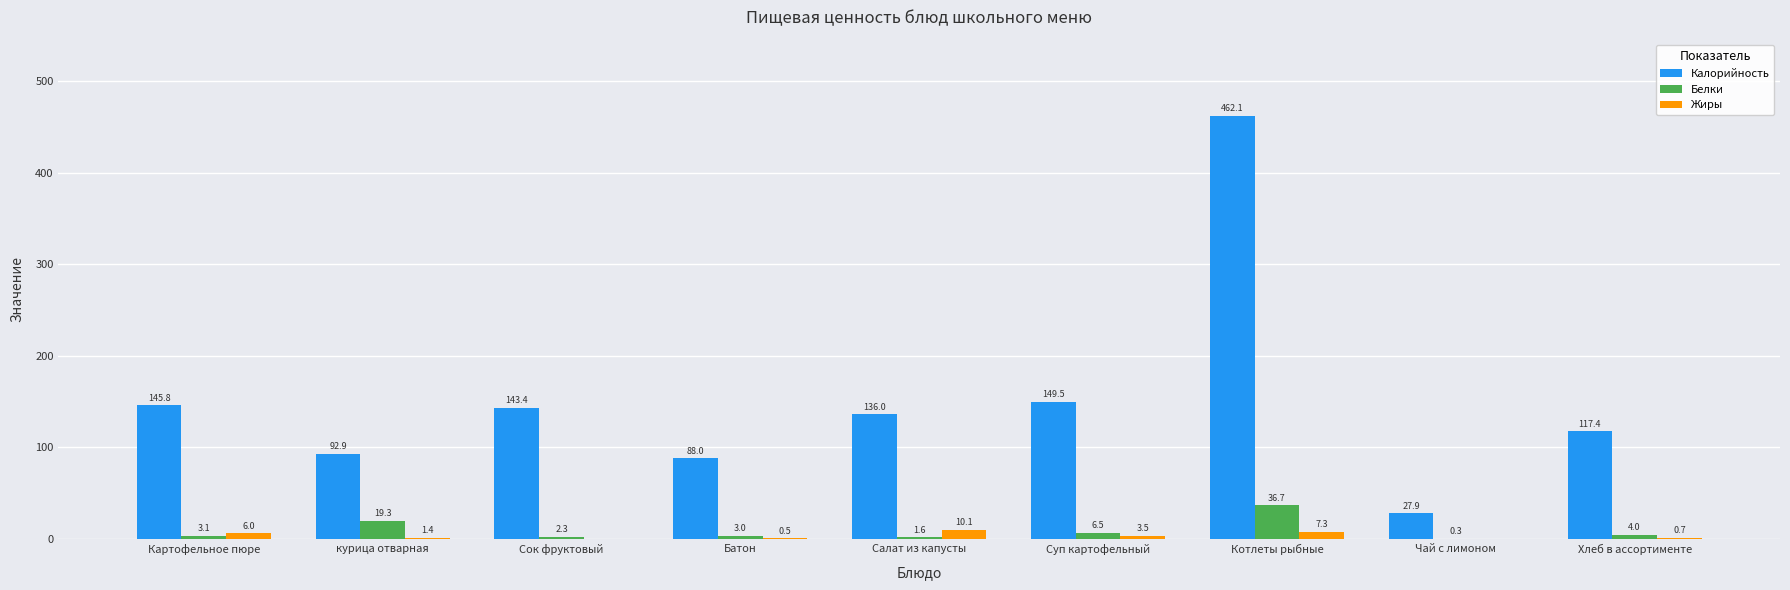

Which series has the widest spread of values?

Калорийность